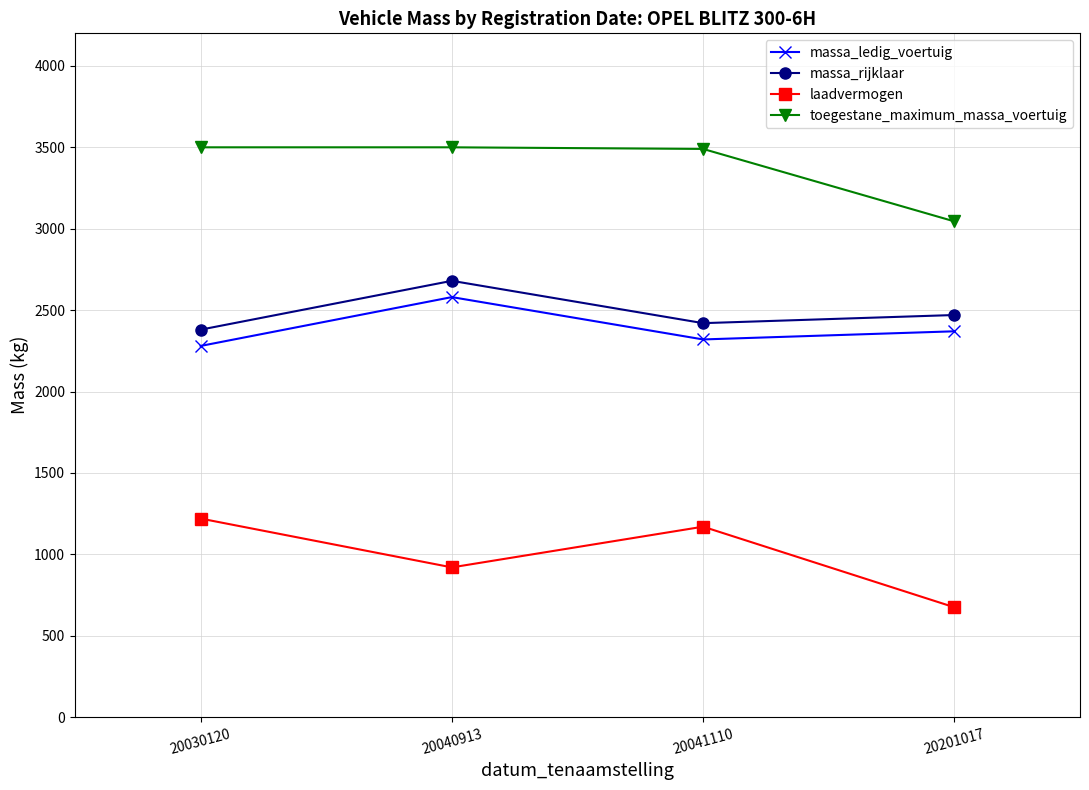

True or false: massa_rijklaar and laadvermogen intersect in this chart.

False